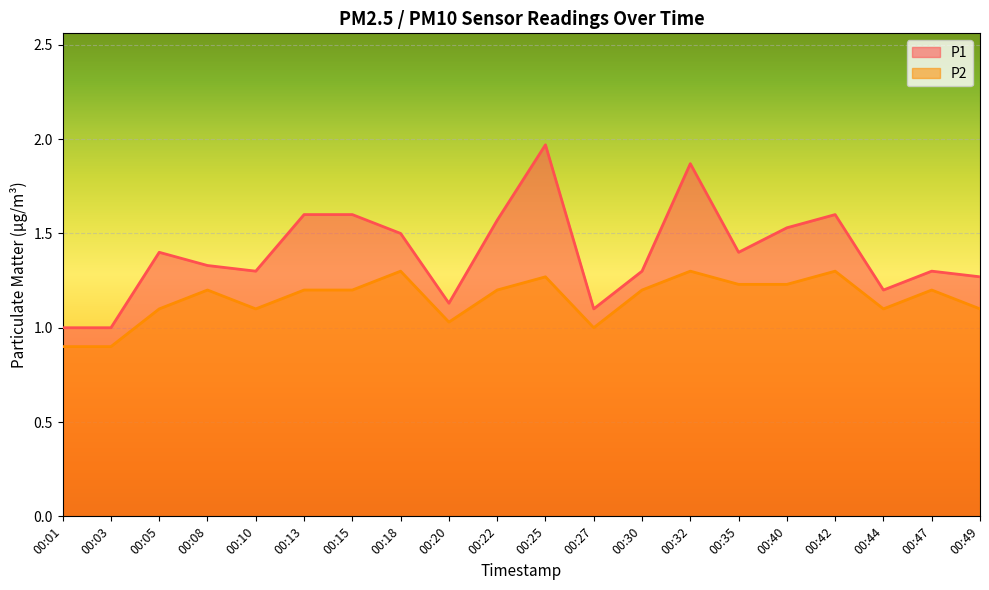

True or false: P1 and P2 cross at least once.

False